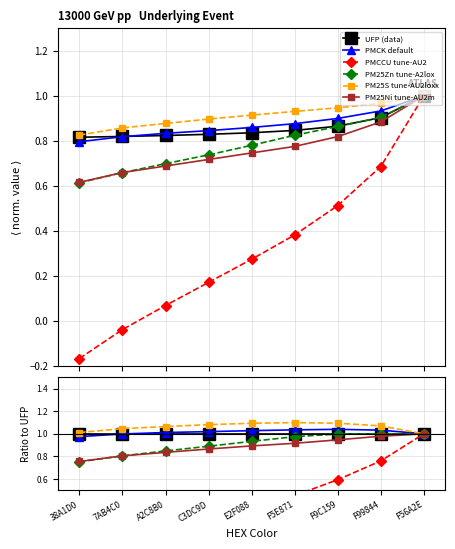

Rank the series by their maximum value, from highest to lowest.

PM25S tune-AU2loxx, PMCK default, PM25Zn tune-A2lox, UFP (data), PMCCU tune-AU2, PM25Ni tune-AU2m